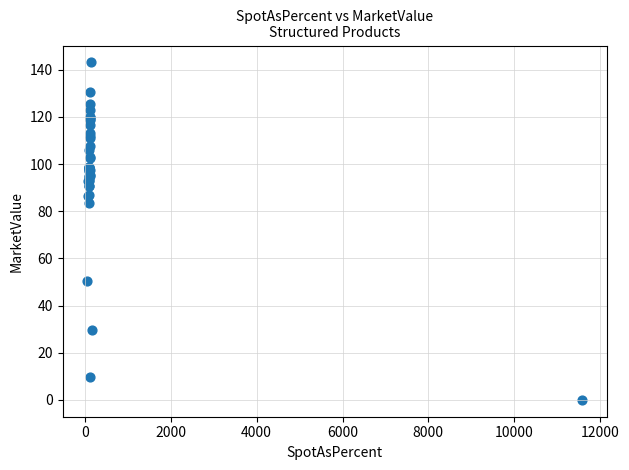

What Y value in the scatter plot is closest to 71?

83.4